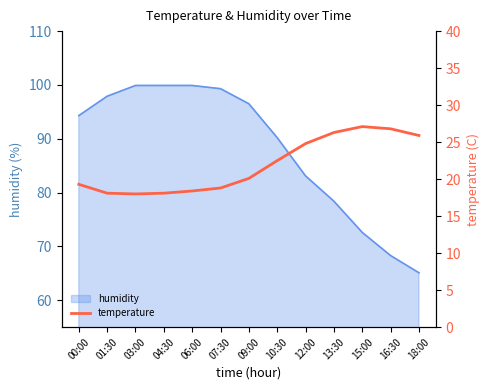

How many categories are shown in the chart?

13